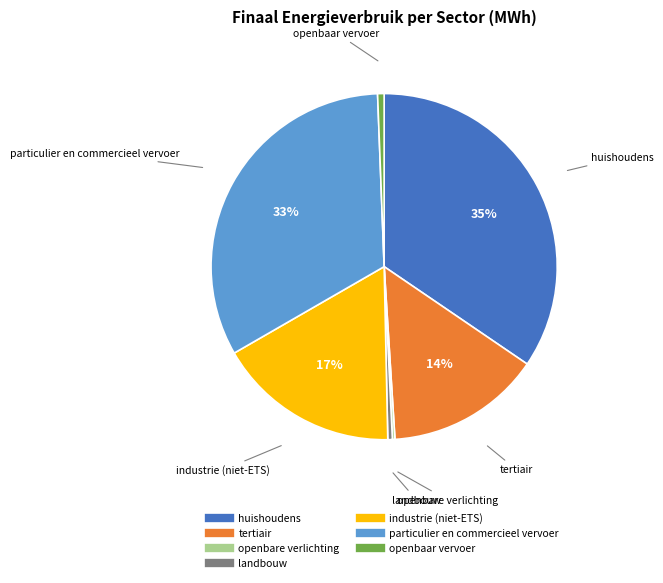

Which category has the biggest portion of the pie?

huishoudens